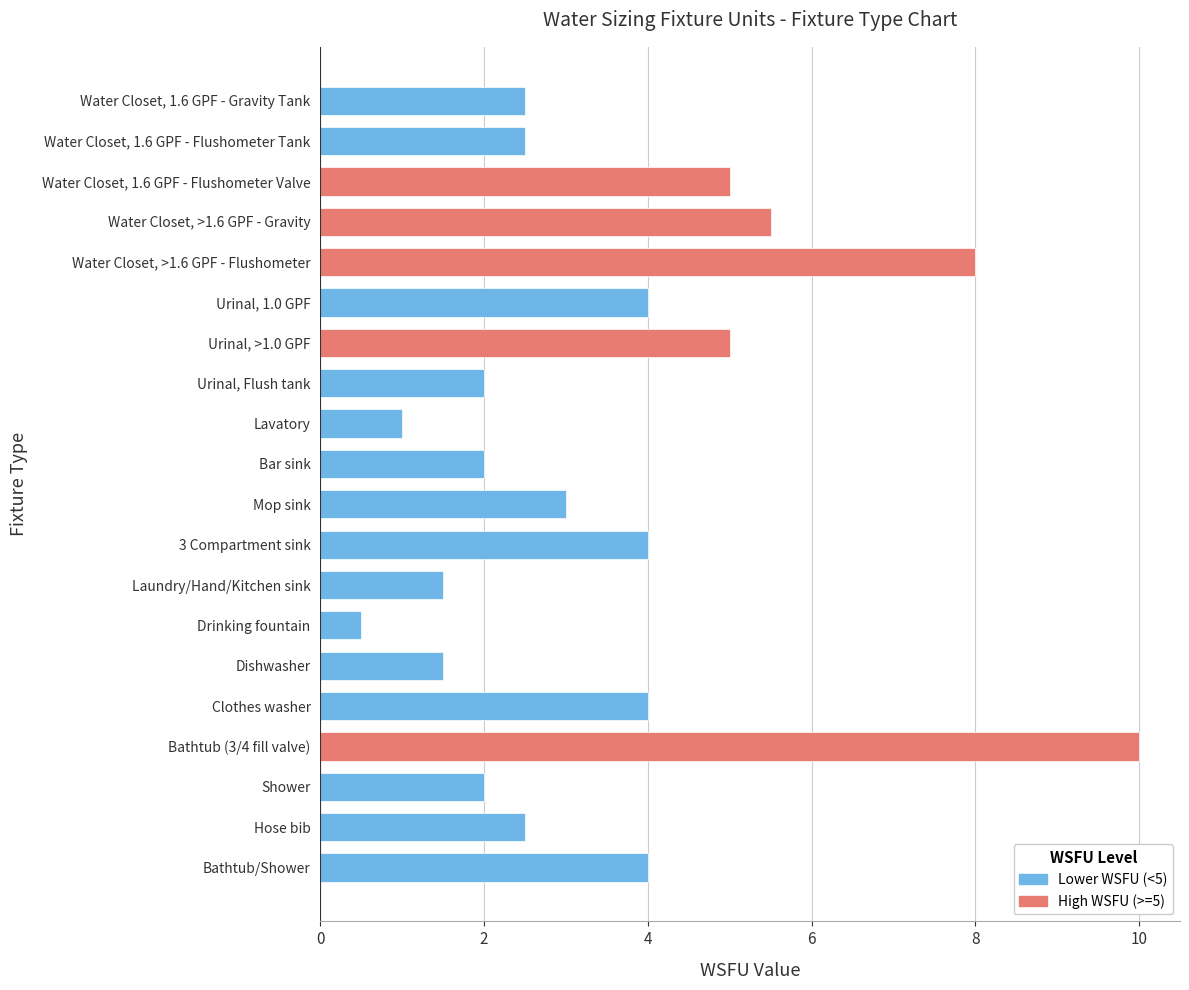

What is the smallest value displayed?

0.5